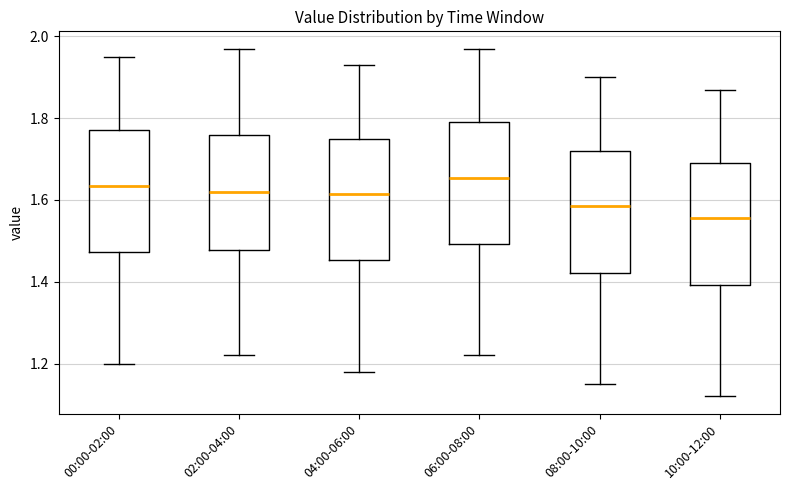

Where is the lower edge of the box for 00:00-02:00 on the y-axis? The values are not printed on the chart, so give them approximately, as read against the axis.

1.48